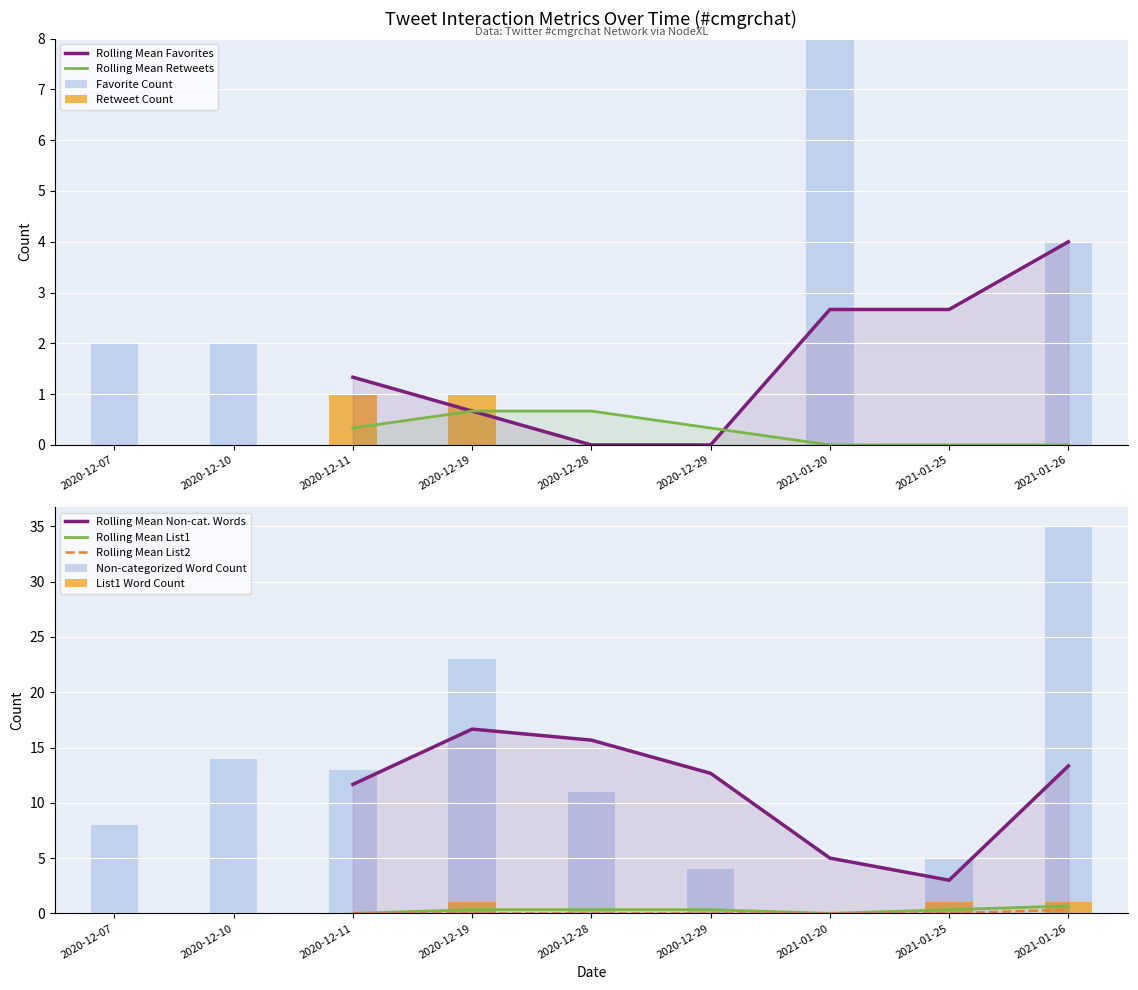

At which category is the sum across all series the highest?

2021-01-26